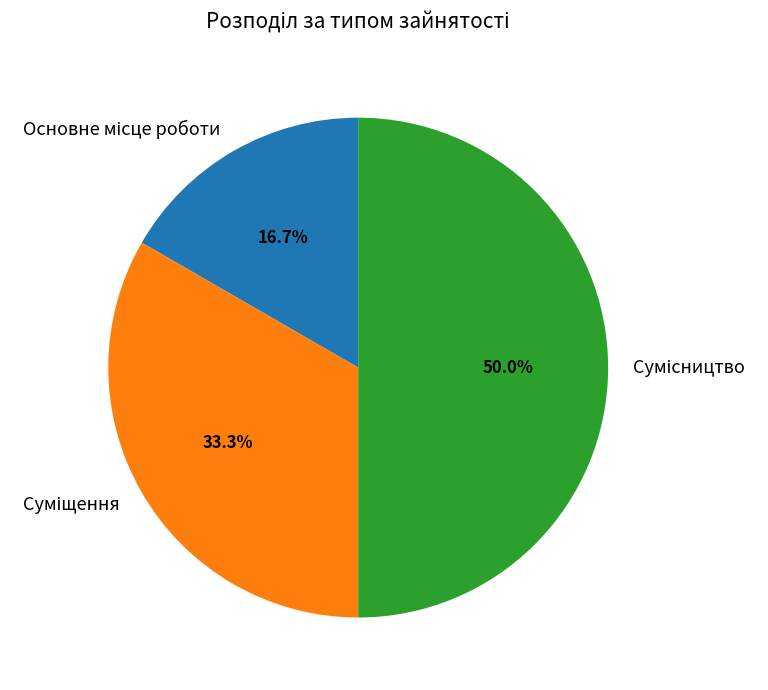

Is the sum of Сумісництво and Основне місце роботи greater than half?

Yes